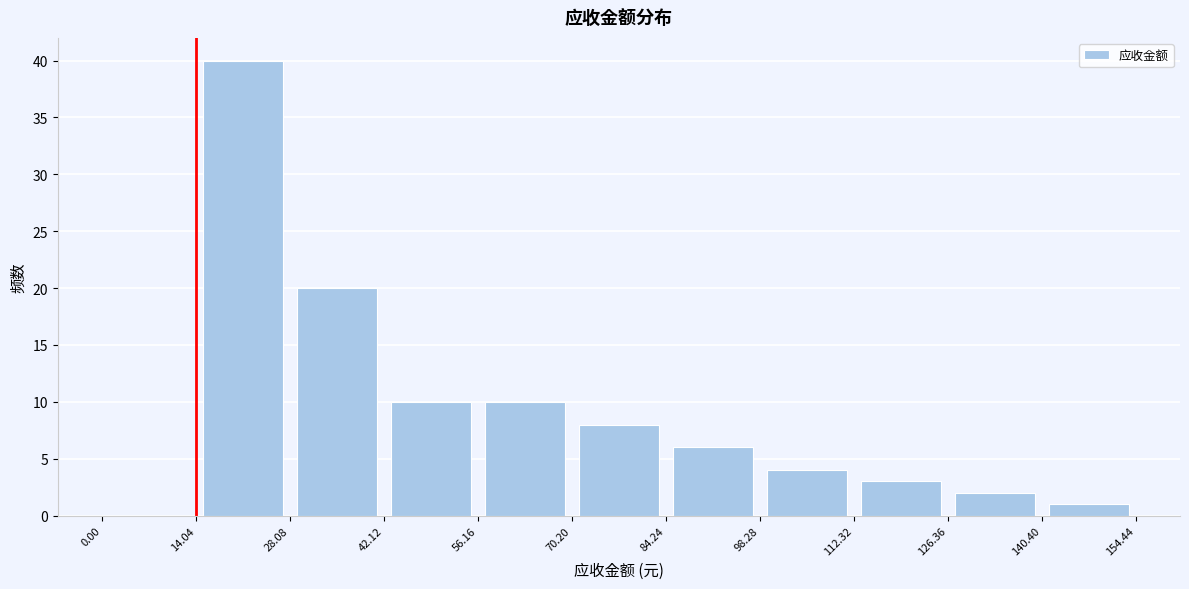

Reading left to right, list every bar in this chart as the range it spans on the x-axis followed by its height. The values are not printed on the chart, so give them approximately, as read against the axis.

0.00 to 14.04: 0
14.04 to 28.08: 40
28.08 to 42.12: 20
42.12 to 56.16: 10
56.16 to 70.20: 10
70.20 to 84.24: 8
84.24 to 98.28: 6
98.28 to 112.32: 4
112.32 to 126.36: 3
126.36 to 140.40: 2
140.40 to 154.44: 1